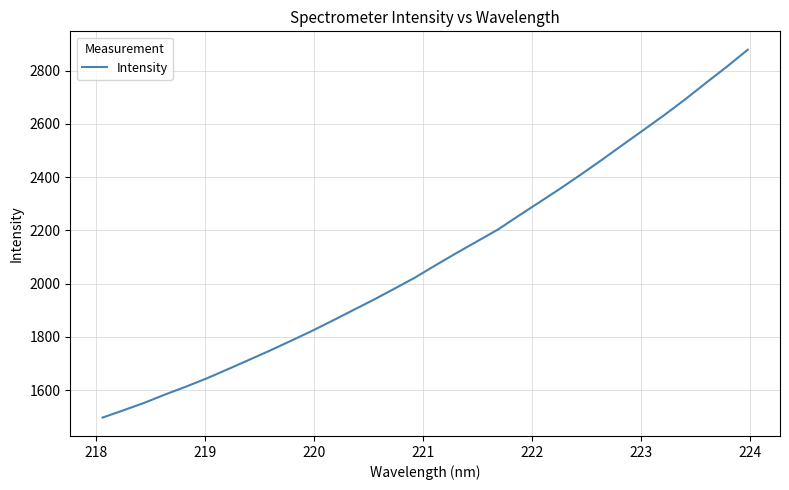

What is the smallest value displayed?

1496.8